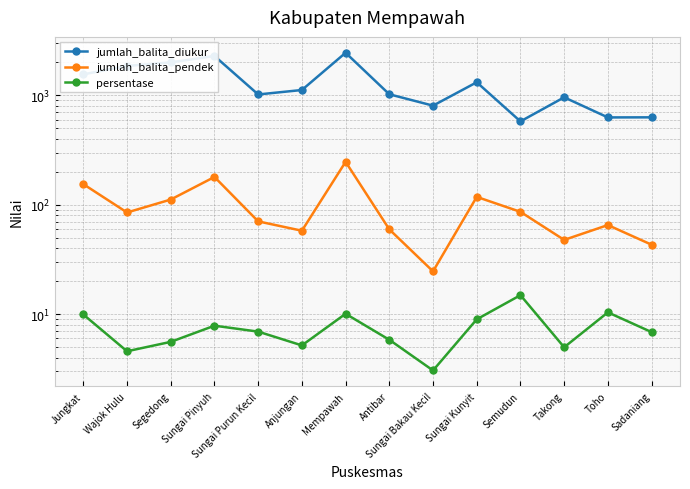

Rank the series by their maximum value, from lowest to highest.

persentase, jumlah_balita_pendek, jumlah_balita_diukur